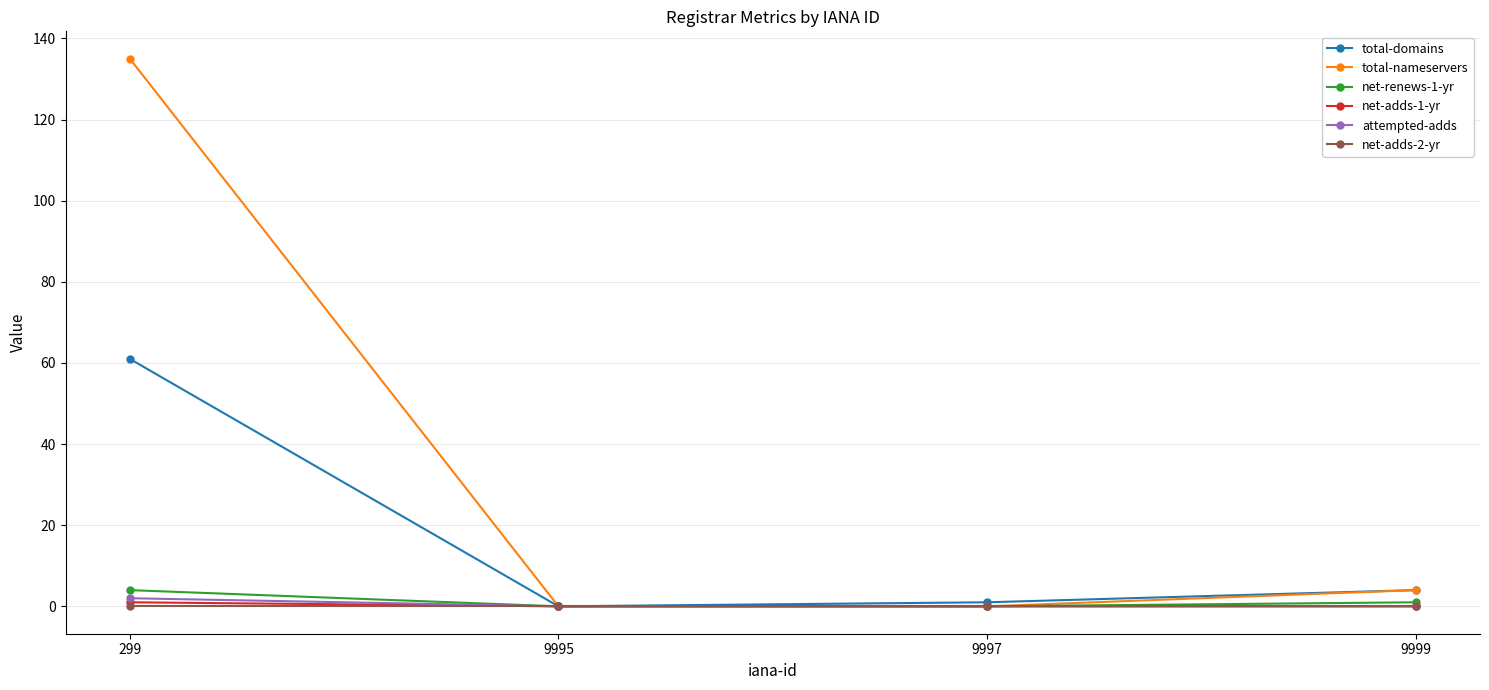

Reading left to right, what are all the values shown in this chart?

total-domains: 61	0	1	4
total-nameservers: 135	0	0	4
net-renews-1-yr: 4	0	0	1
net-adds-1-yr: 1	0	0	0
attempted-adds: 2	0	0	0
net-adds-2-yr: 0	0	0	0